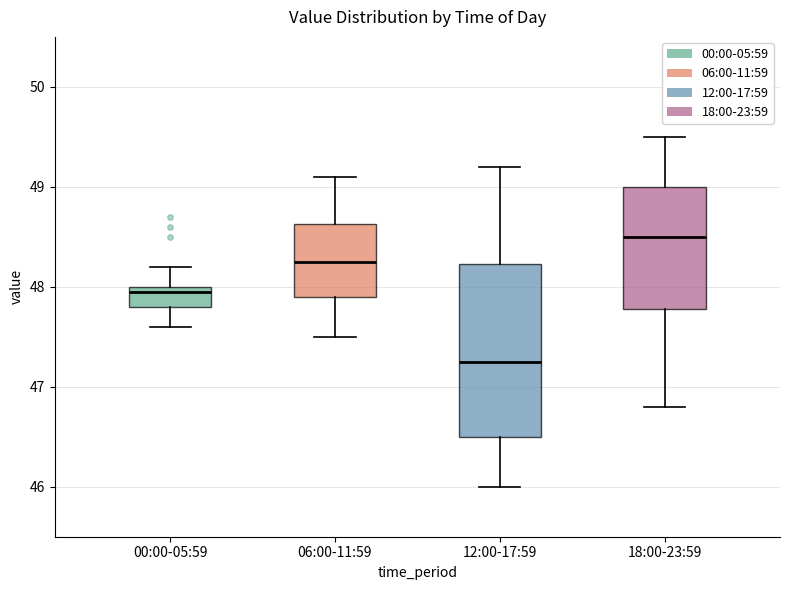

Where does the upper whisker of the box for 12:00-17:59 end on the y-axis? The values are not printed on the chart, so give them approximately, as read against the axis.

49.2